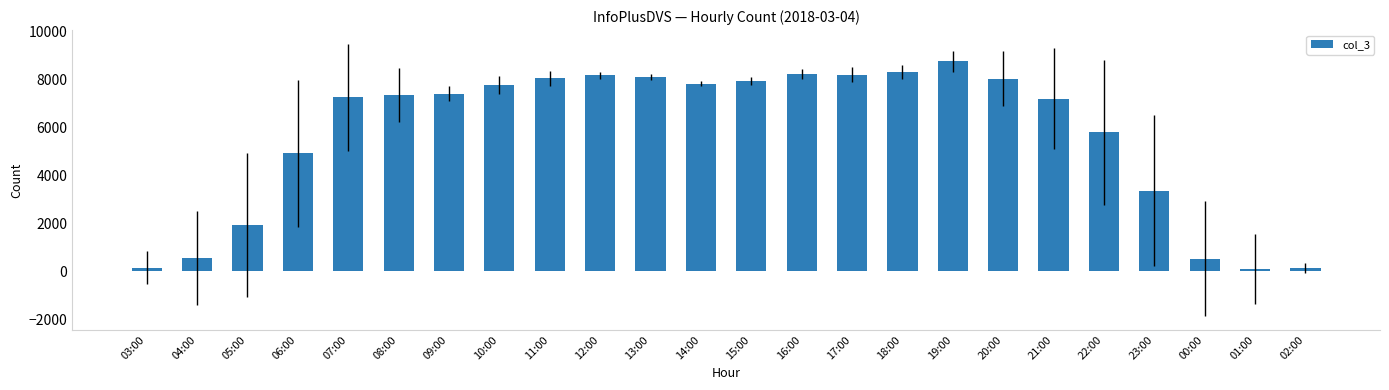

What is the difference between the values at 06:00 and 14:00?

2910